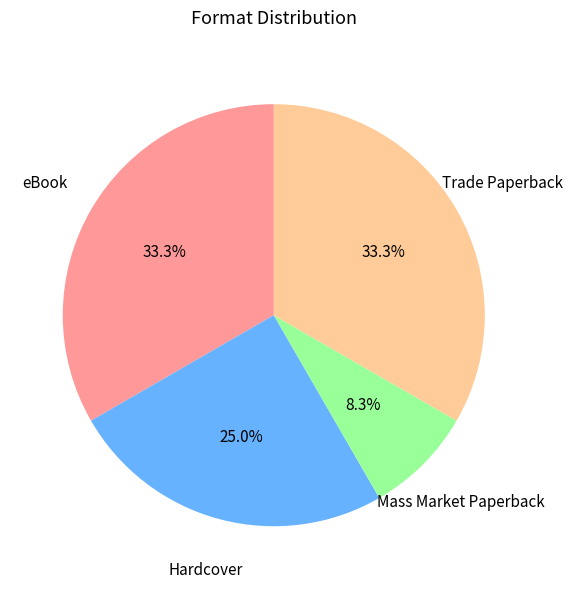

What portion of the pie excludes Hardcover?

75.0%